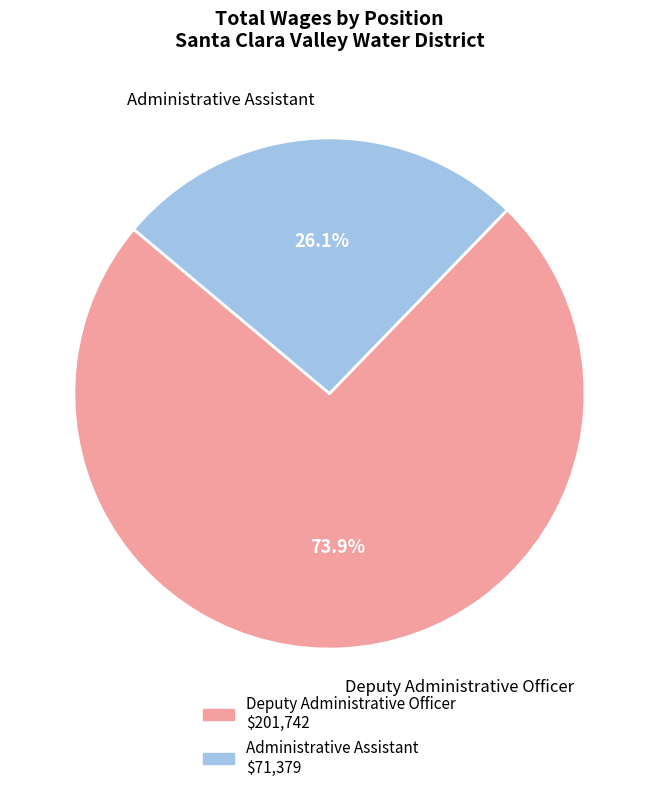

What portion of the pie excludes Deputy Administrative Officer?

26.1%